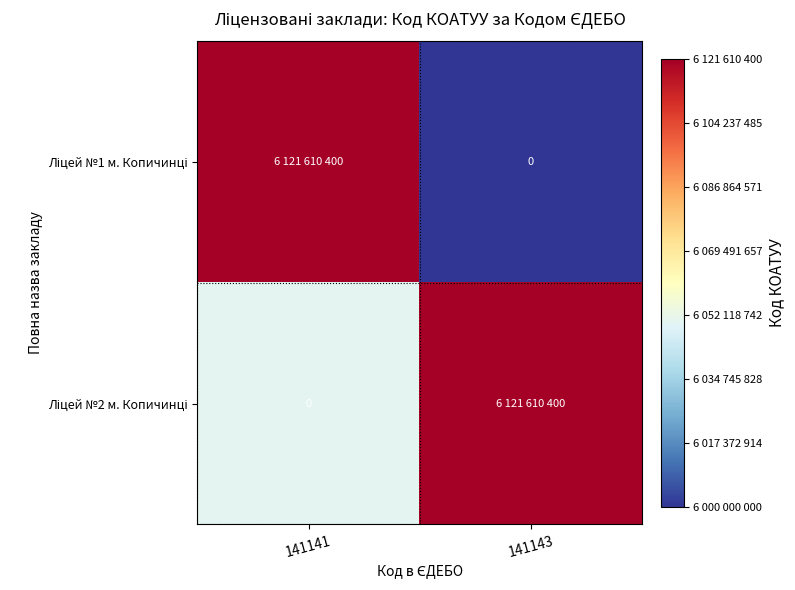

Rank the categories by Ліцей №2 м. Копичинці value from lowest to highest.

141141, 141143